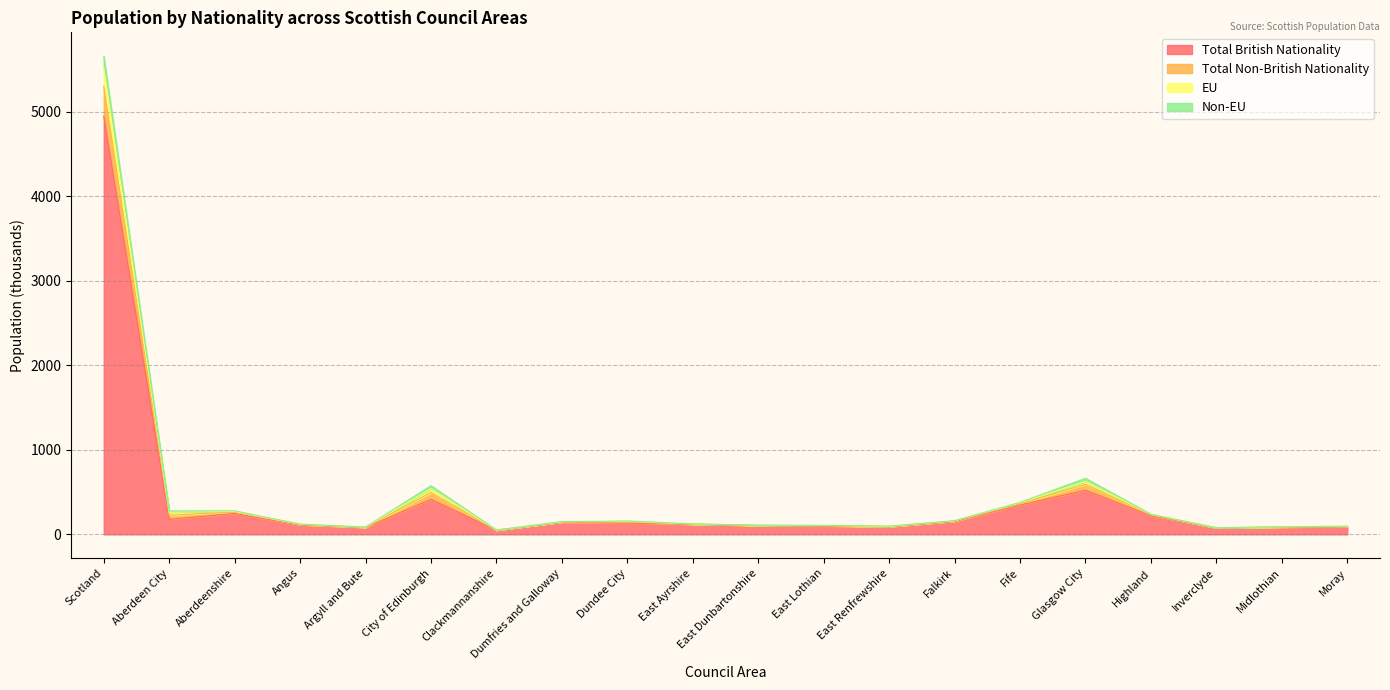

True or false: Total British Nationality has a value of 414 at City of Edinburgh.

True